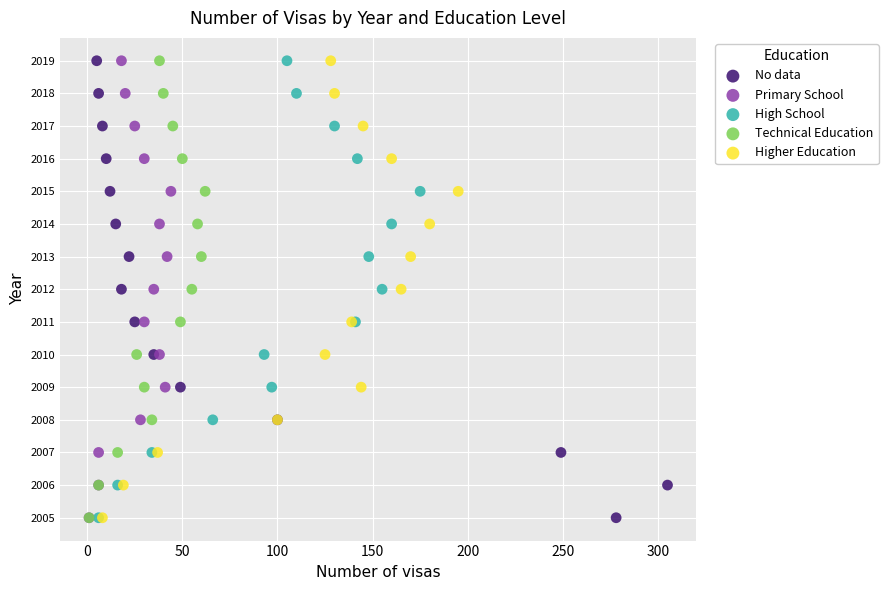

What are all the series names shown in the legend?

No data, Primary School, High School, Technical Education, Higher Education